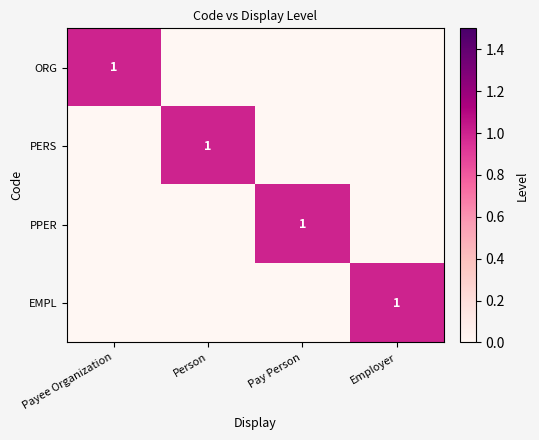

The value of EMPL at Employer is 1. True or false?

True